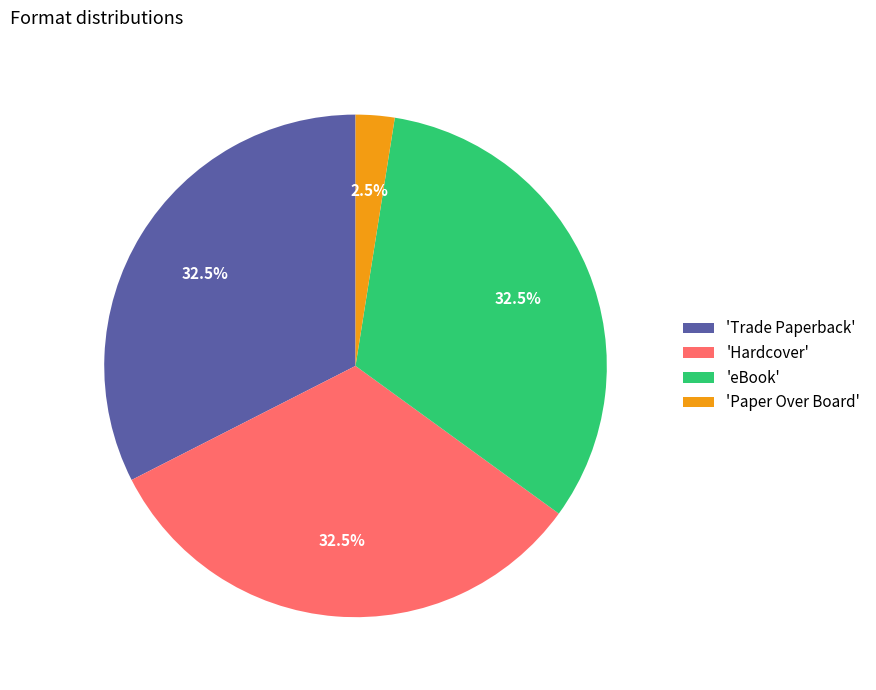

Is there any slice that represents more than half of the pie?

No